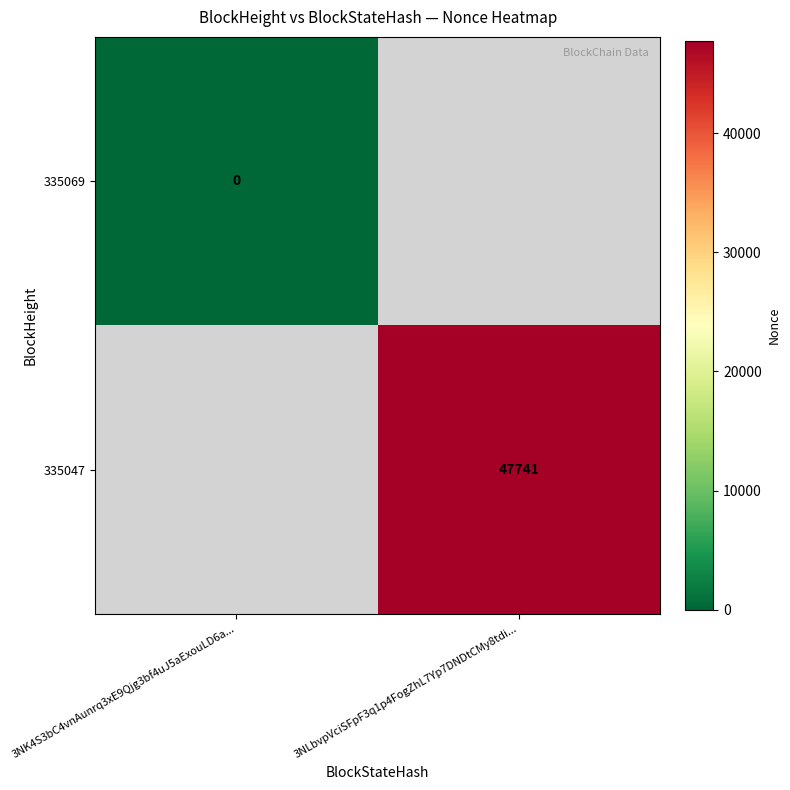

Is it true that 335047 equals 47741 at 3NLbvpVciSFpF3q1p4FogZhL7Yp7DNDtCMy8tdi...?

True